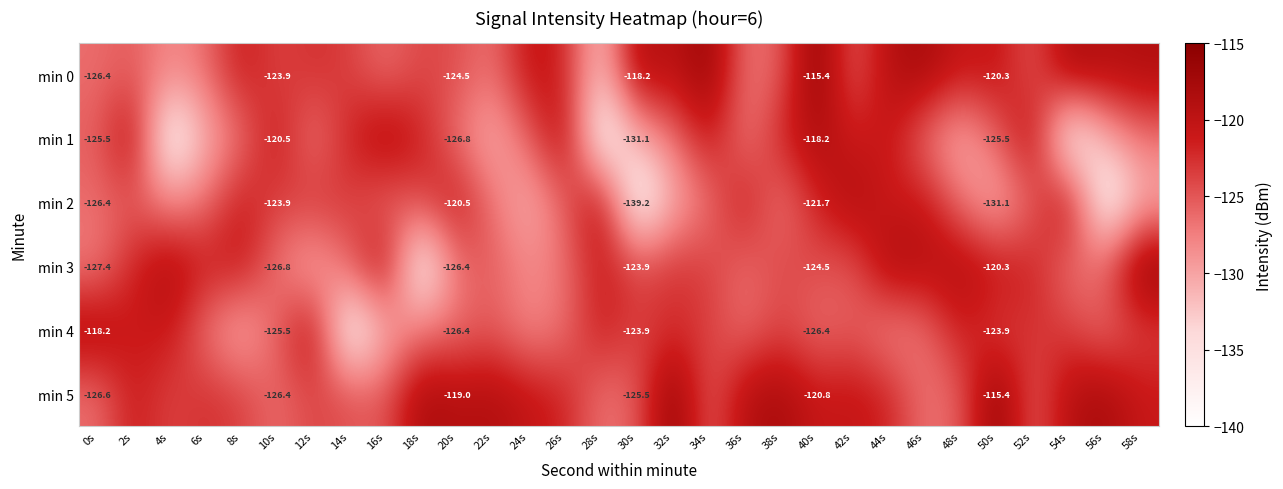

What is the total value across all series at 44s?

-728.7